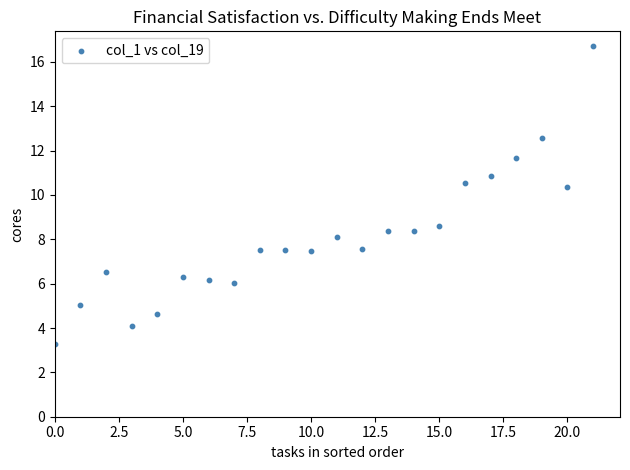

What is the range of Y values (max minus min)?

13.4